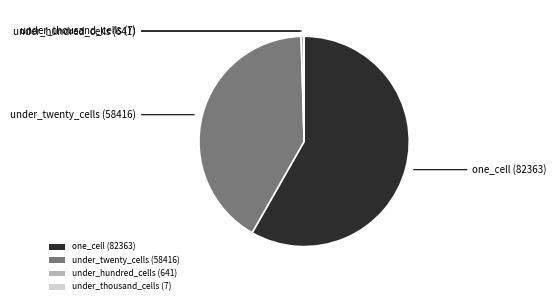

Combined, do under_hundred_cells (641) and under_twenty_cells (58416) account for over 50%?

No